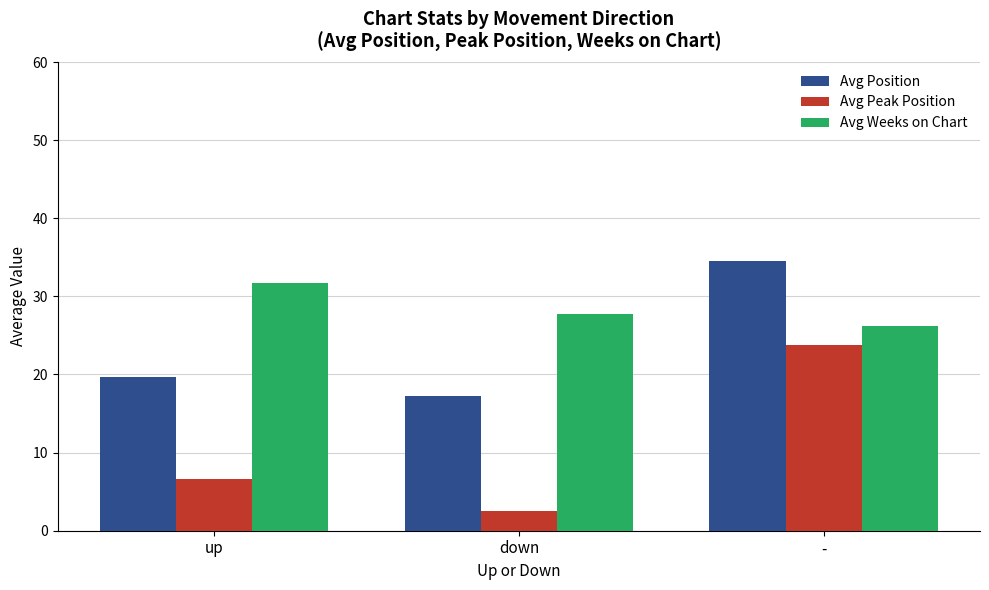

How many series are shown in this chart?

3